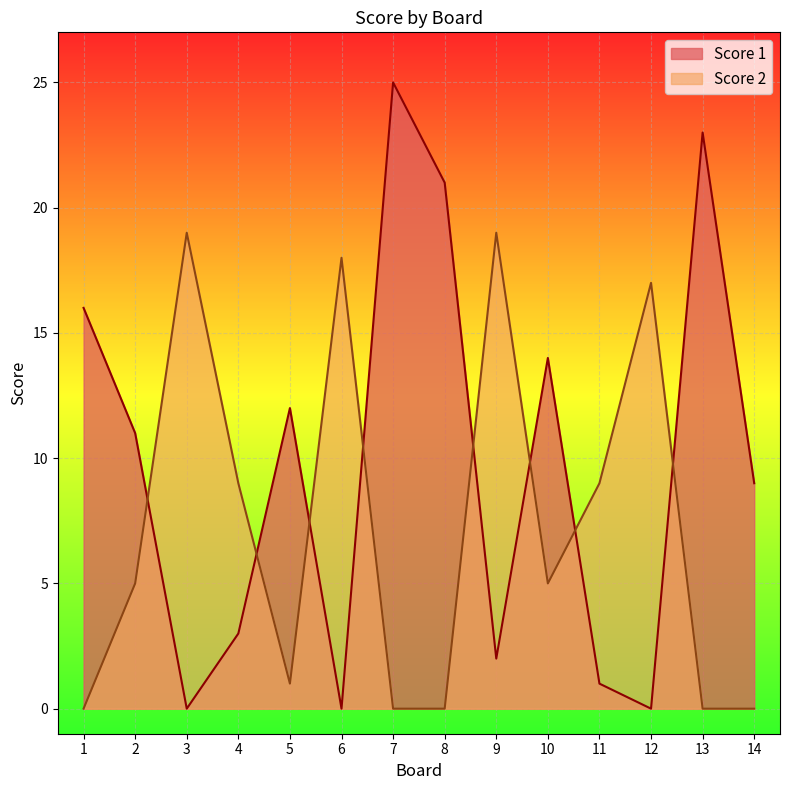

Which series ends up on top after the final intersection of Score 1 and Score 2?

Score 1